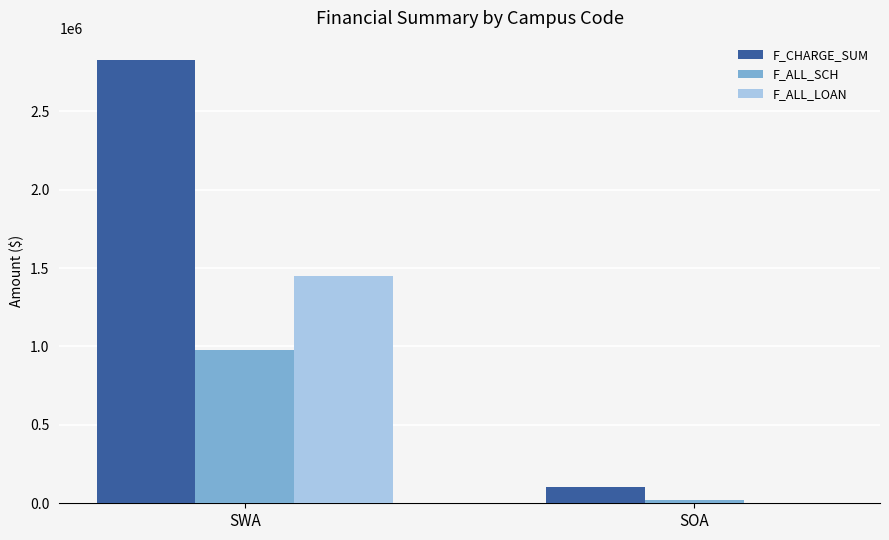

Between SWA and SOA, which series saw the biggest shift?

F_CHARGE_SUM